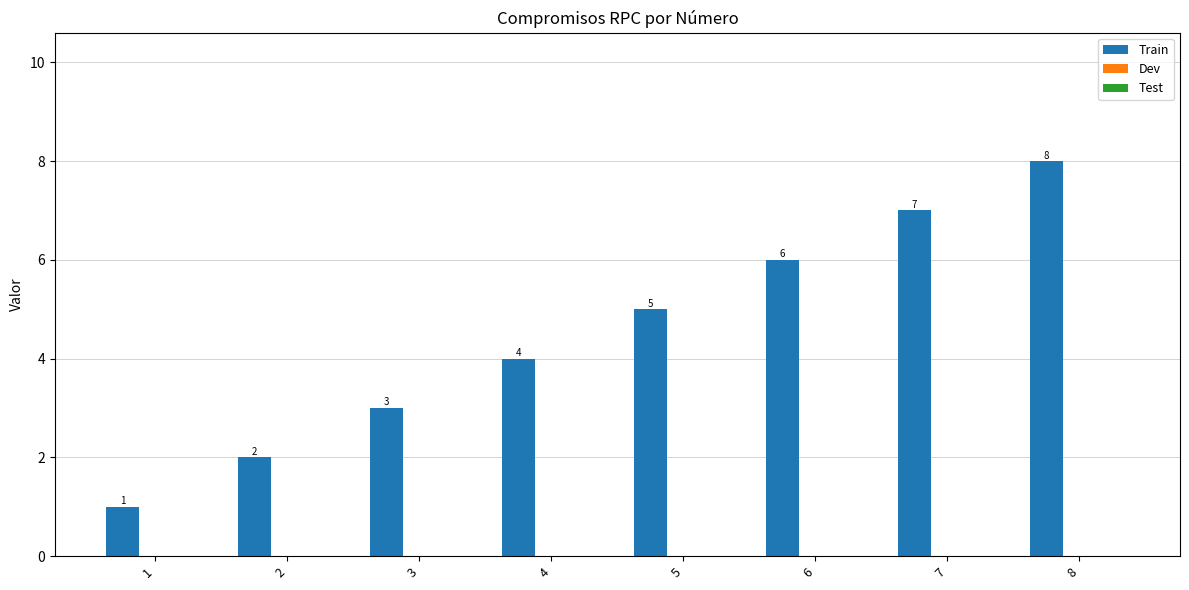

Where is the data nearest to the value 4?

4